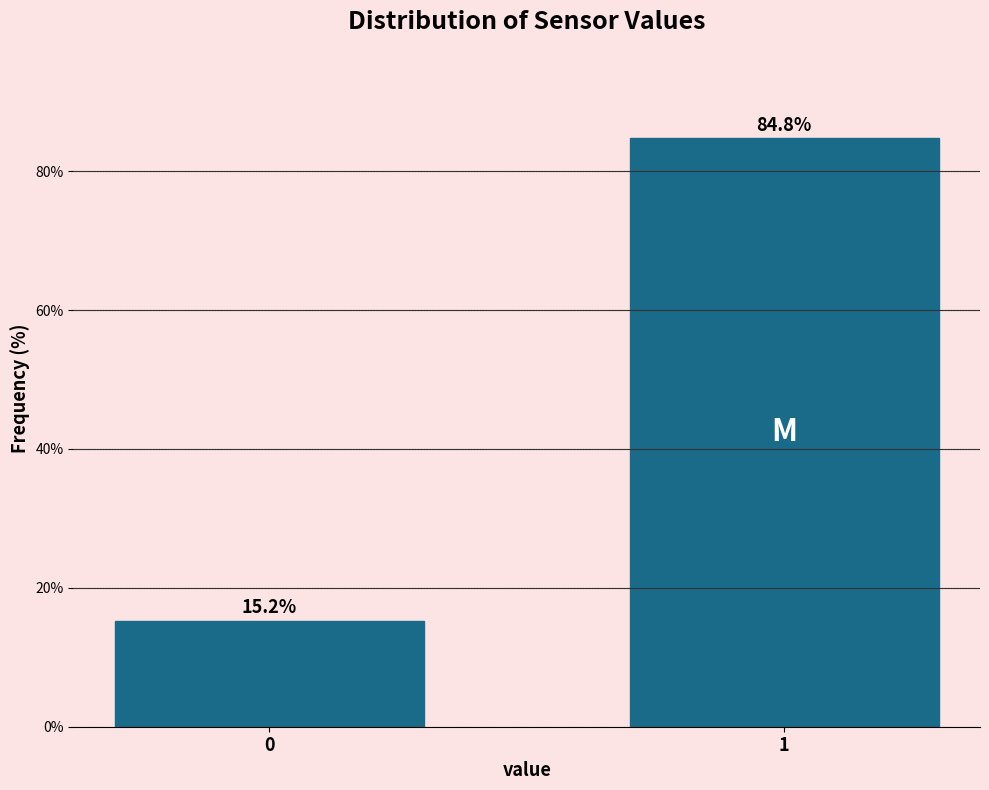

Reading left to right, transcribe all the data shown in this chart.

15.2	84.8